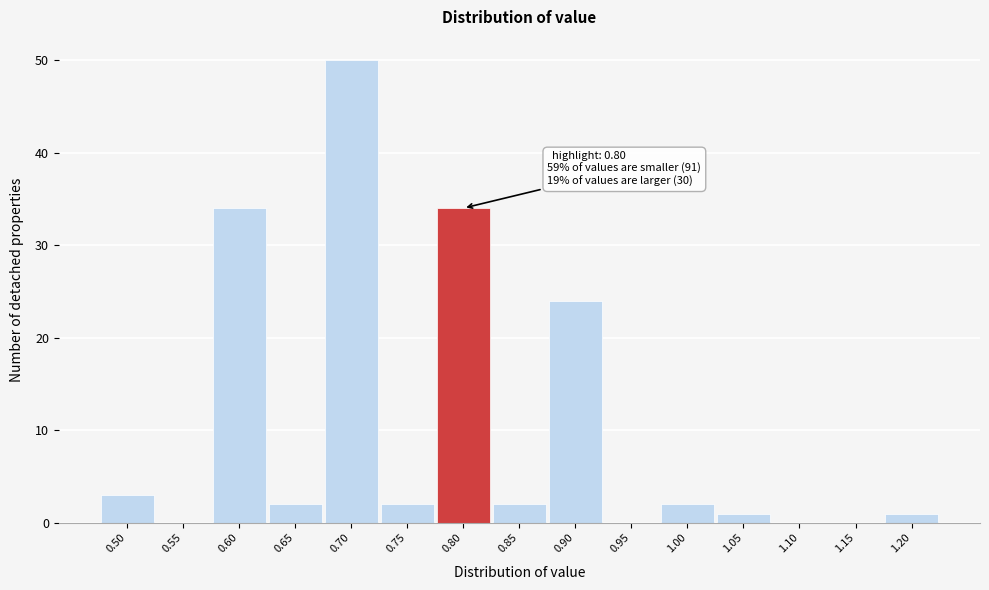

Reading left to right, list all the values displayed in this chart.

0.50=3	0.55=0	0.60=34	0.65=2	0.70=50	0.75=2	0.80=34	0.85=2	0.90=24	0.95=0	1.00=2	1.05=1	1.10=0	1.15=0	1.20=1